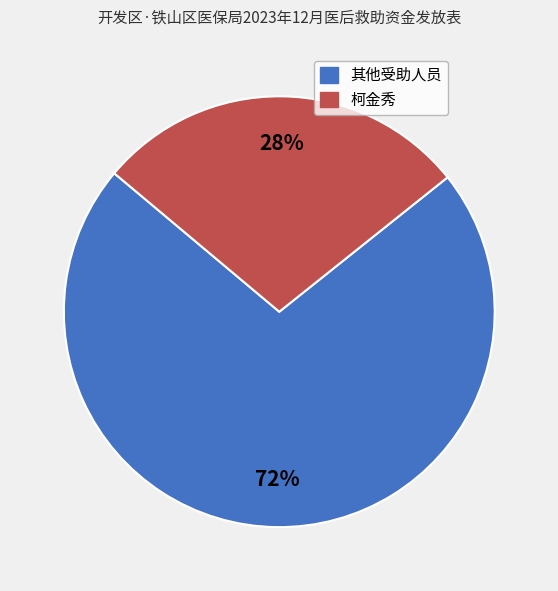

Does any single category account for the majority?

Yes